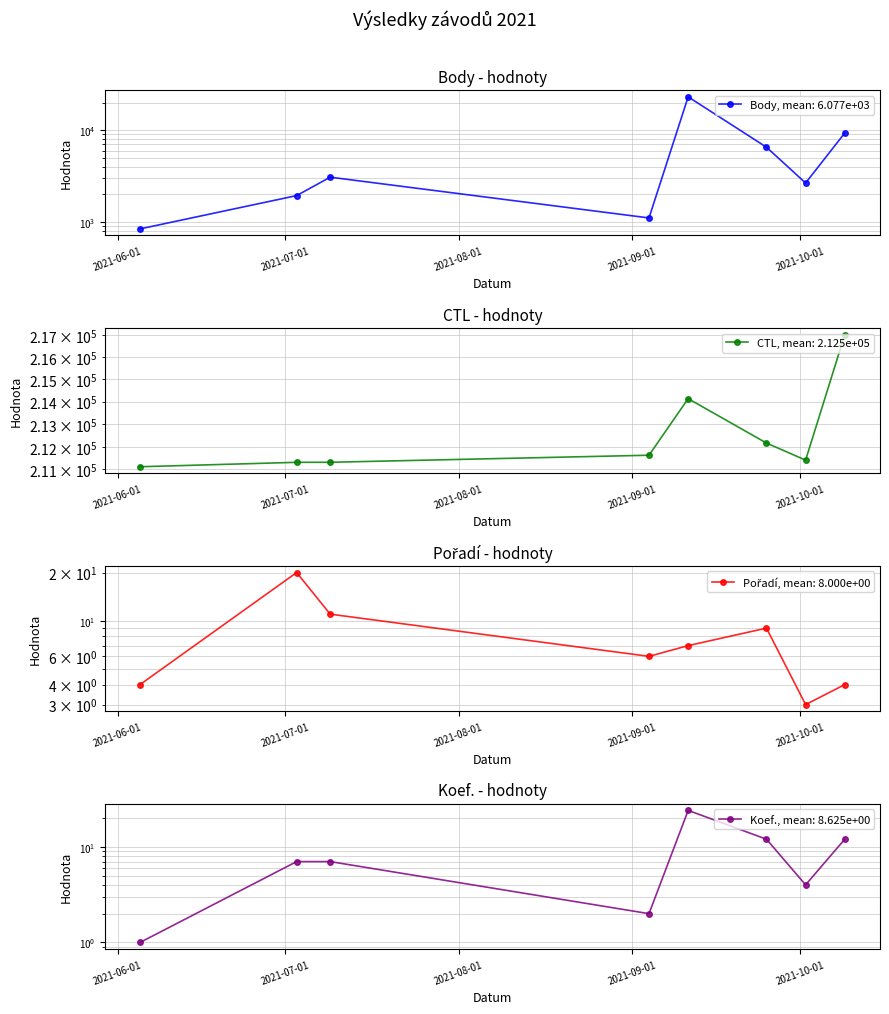

True or false: Pořadí and CTL intersect in this chart.

False